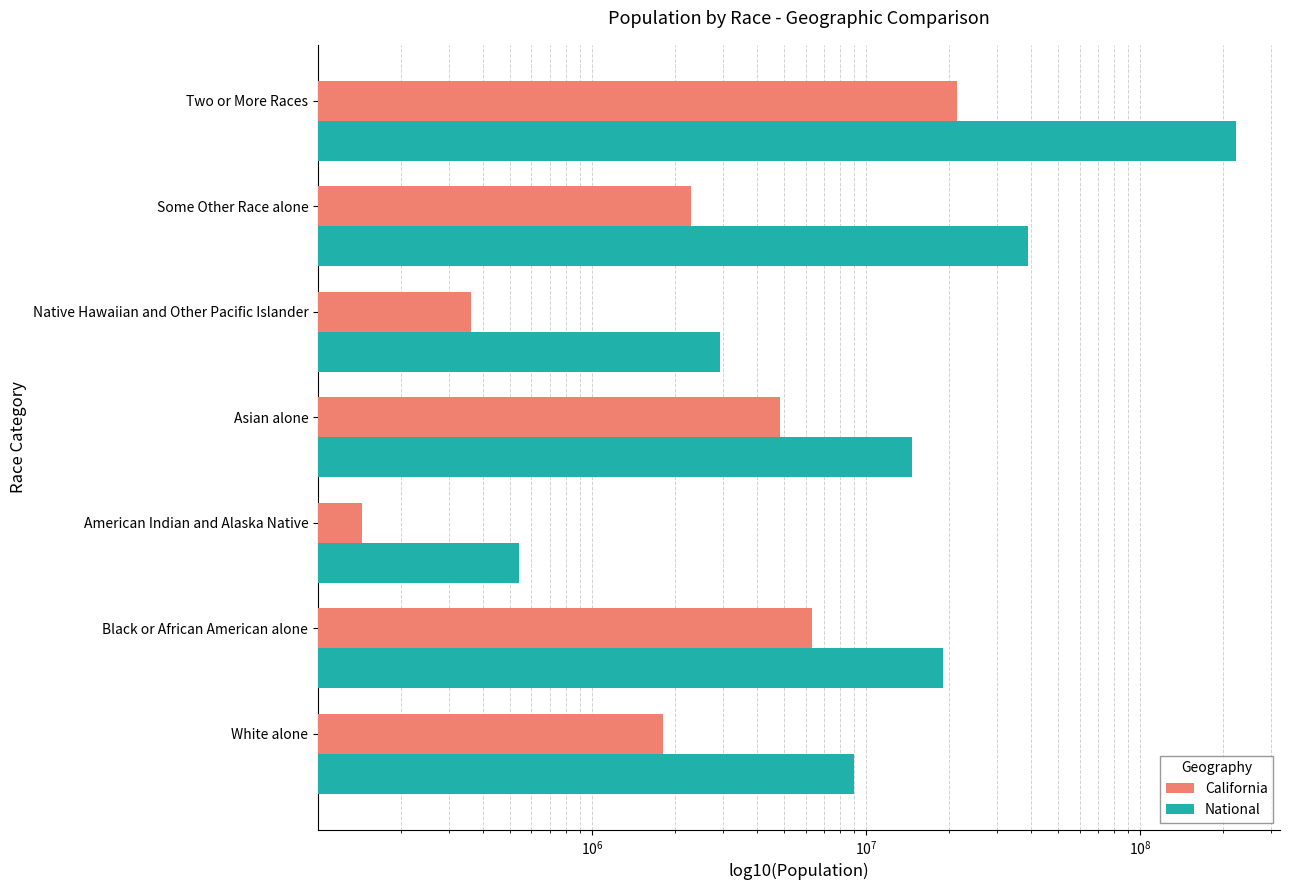

Is it true that California equals 553646 at Native Hawaiian and Other Pacific Islander?

False